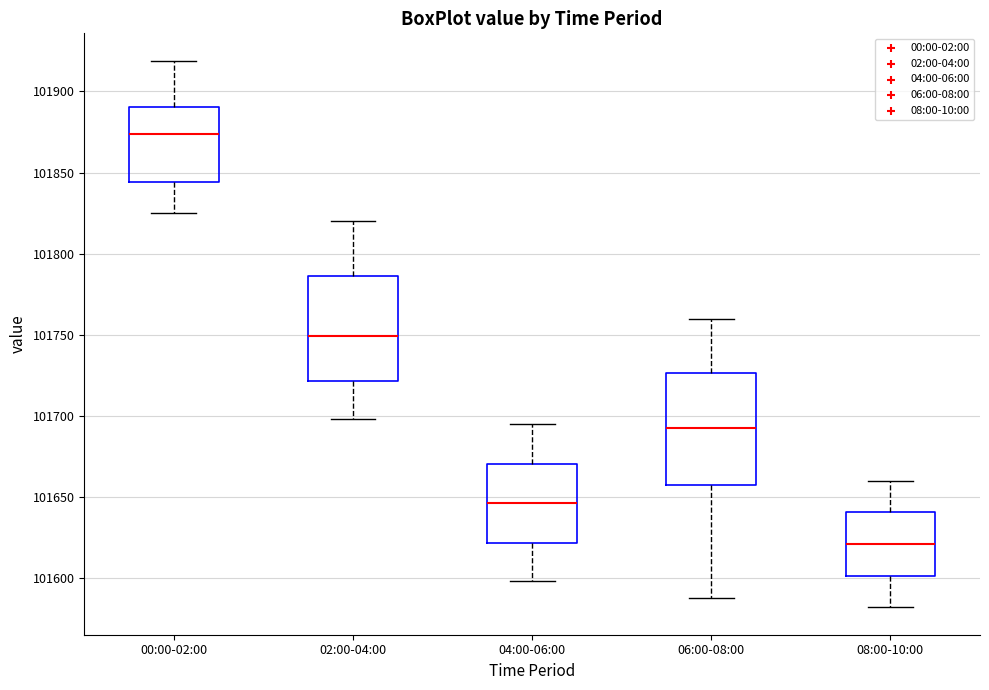

Reading left to right, transcribe this box plot: for each box, give where its median line is, the range the box spans, and where its two whiskers end, as read against the y-axis. The values are not printed on the chart, so give them approximately, as read against the axis.

00:00-02:00: median 101875, box 101845 to 101890, whiskers 101825 to 101920
02:00-04:00: median 101750, box 101720 to 101785, whiskers 101700 to 101820
04:00-06:00: median 101645, box 101620 to 101670, whiskers 101600 to 101695
06:00-08:00: median 101695, box 101660 to 101725, whiskers 101590 to 101760
08:00-10:00: median 101620, box 101600 to 101640, whiskers 101580 to 101660